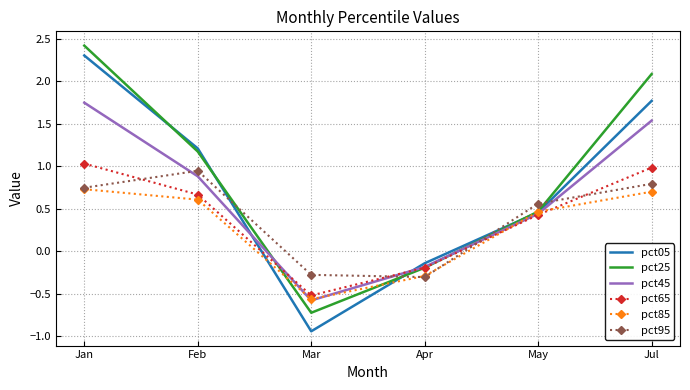

At how many categories does at least one series exceed 2?

2